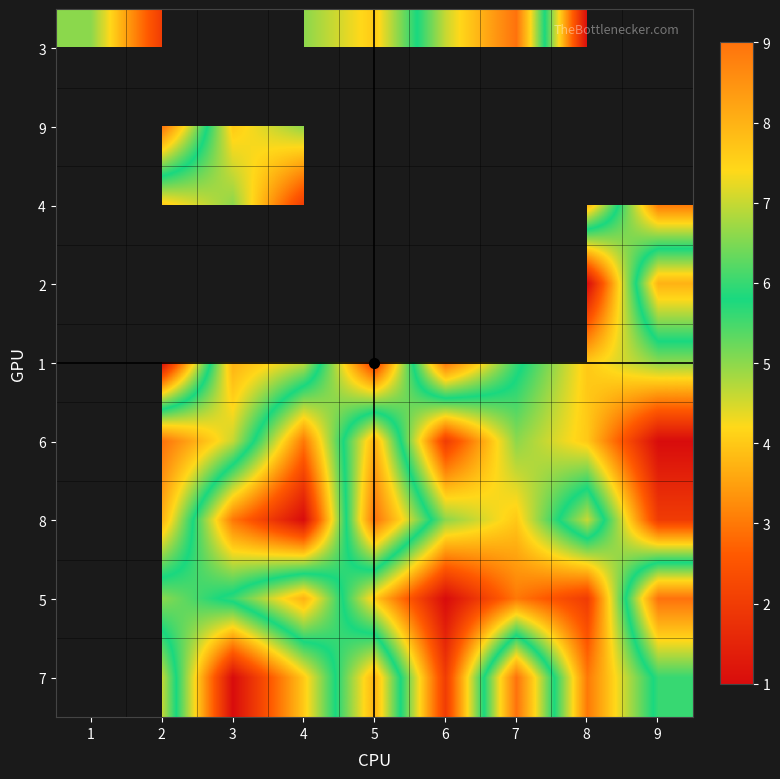

True or false: 3 has a value of 4.0 at 5.

True